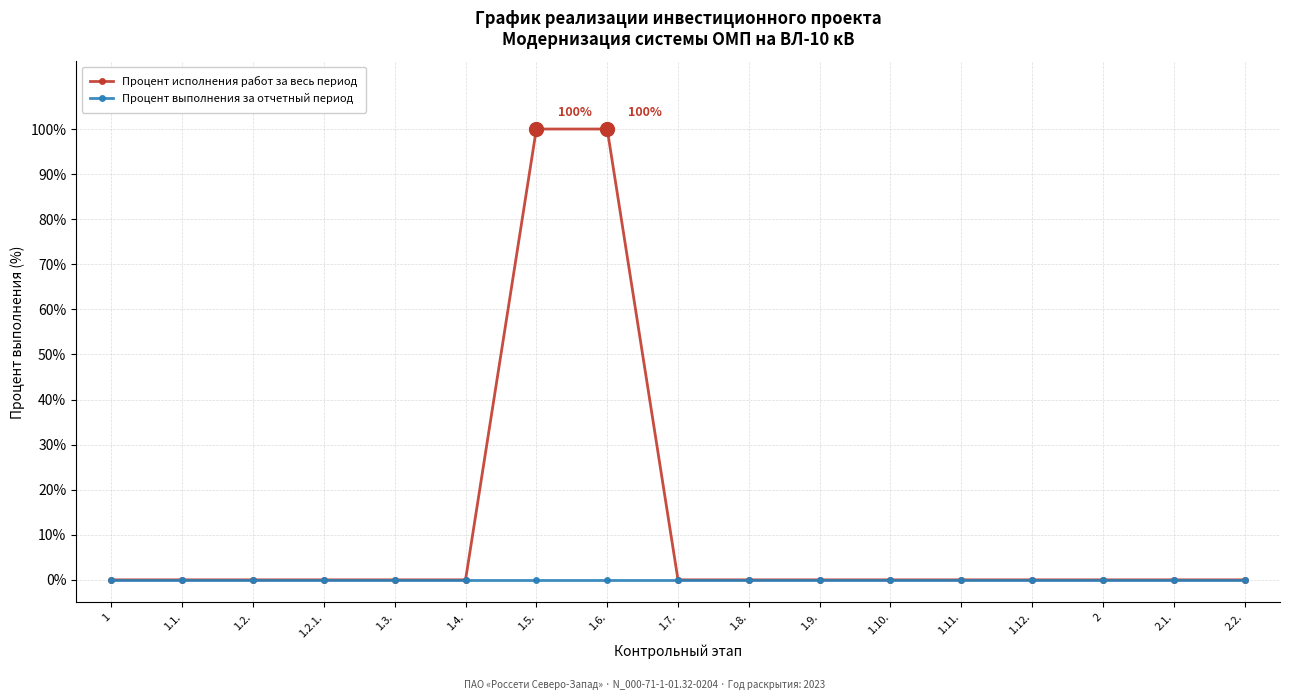

How many categories are shown in the chart?

17